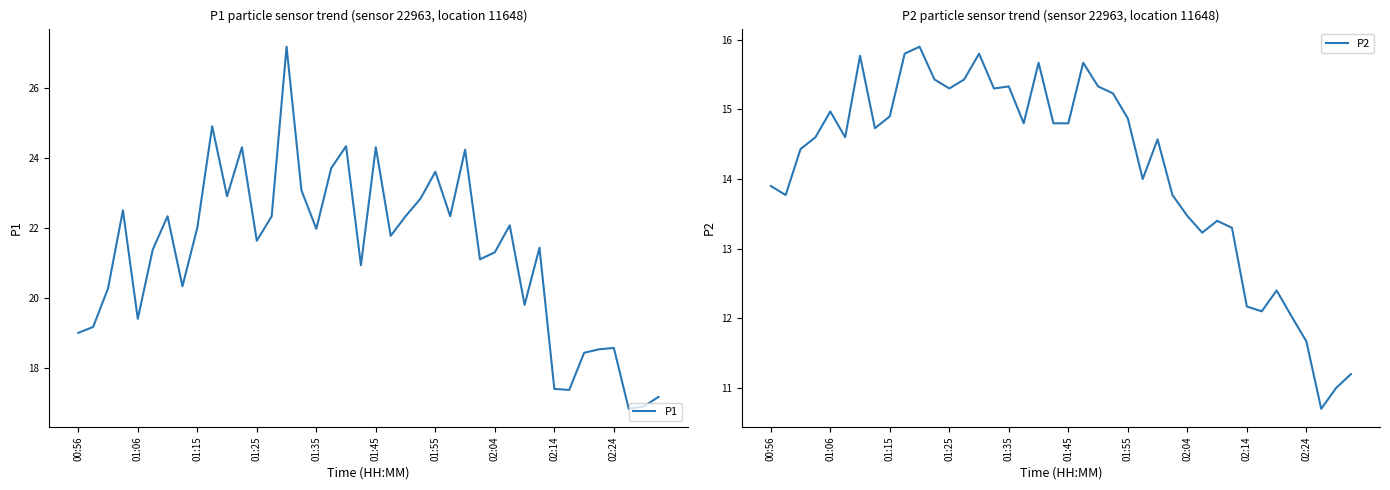

The P1 series shows 21.3 at 02:04. True or false?

True